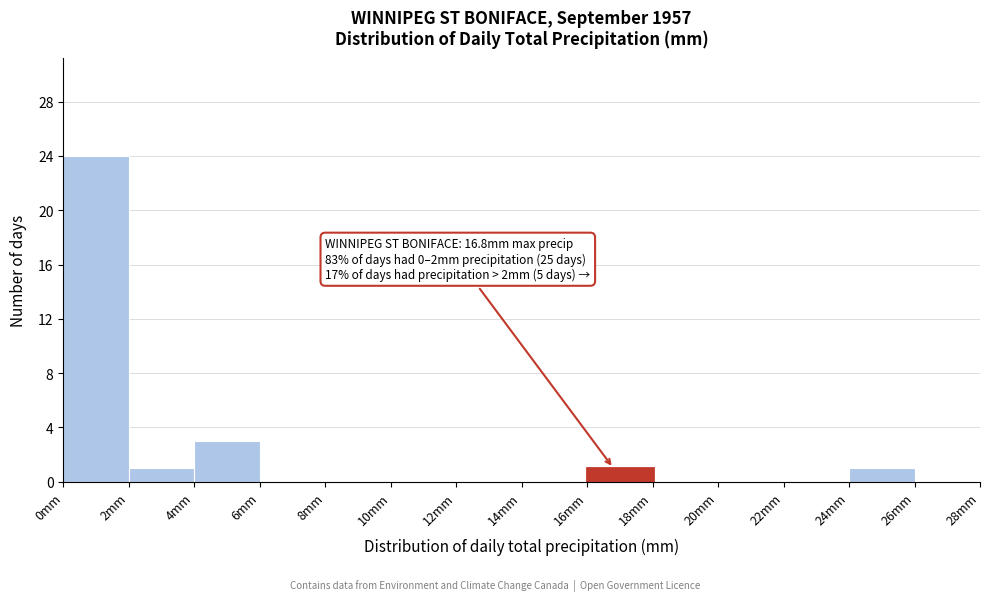

Which range on the x-axis has the tallest bar?

0 to 2